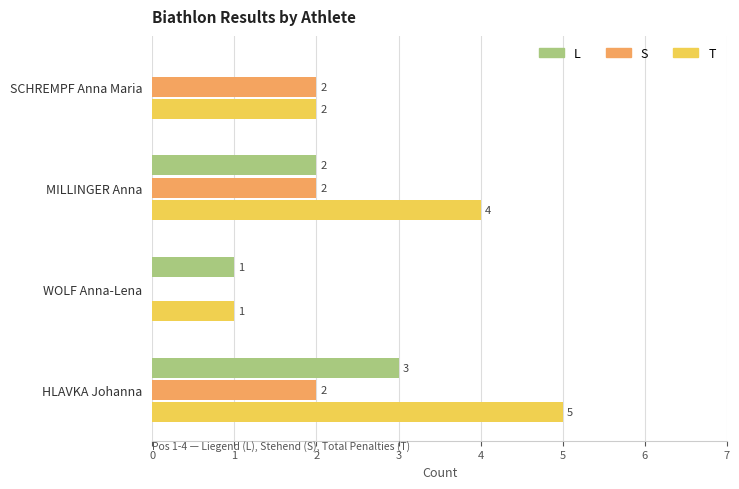

At which category is the sum across all series the highest?

HLAVKA Johanna